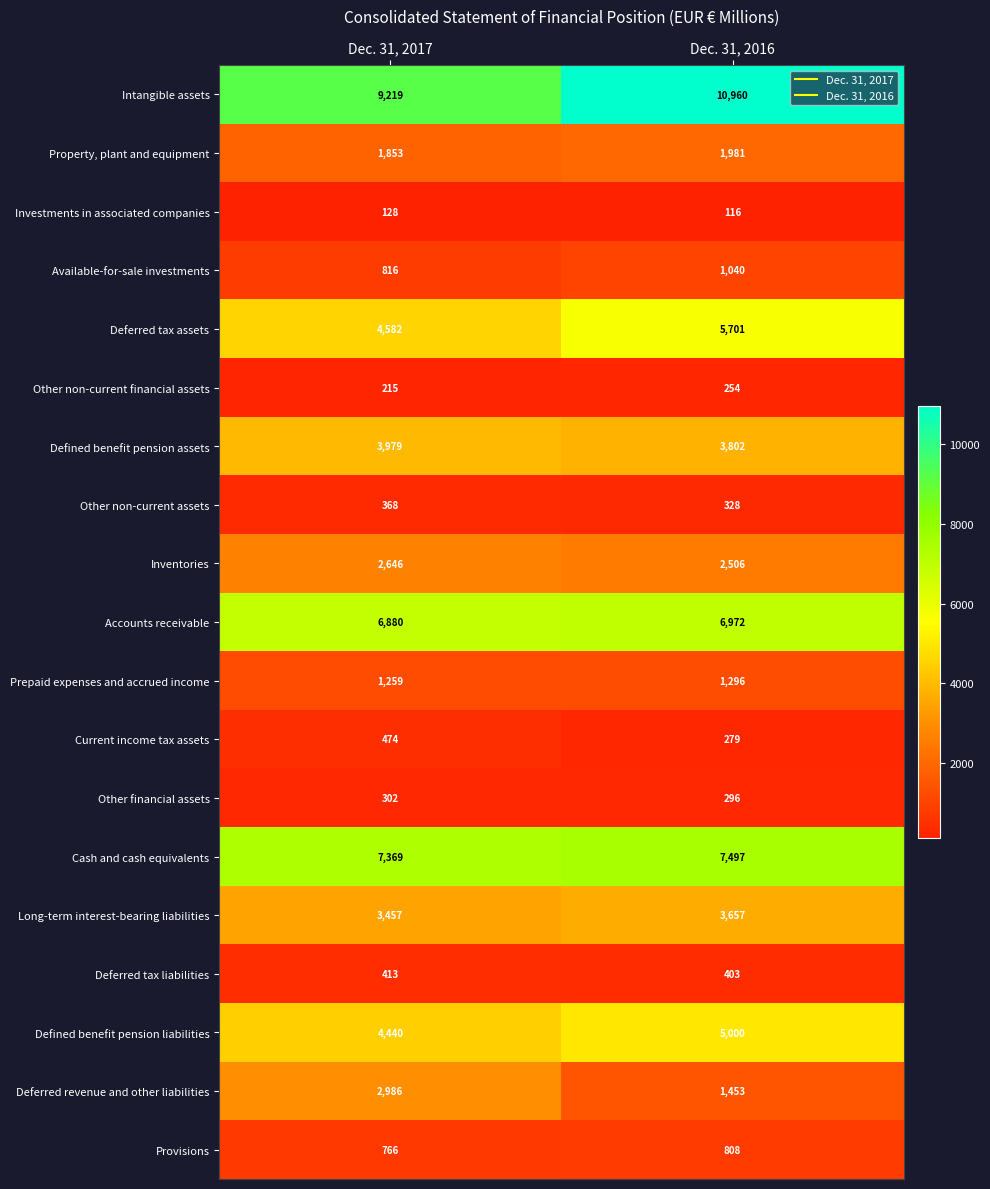

Where is Current income tax assets nearest to the value 376?

Dec. 31, 2016